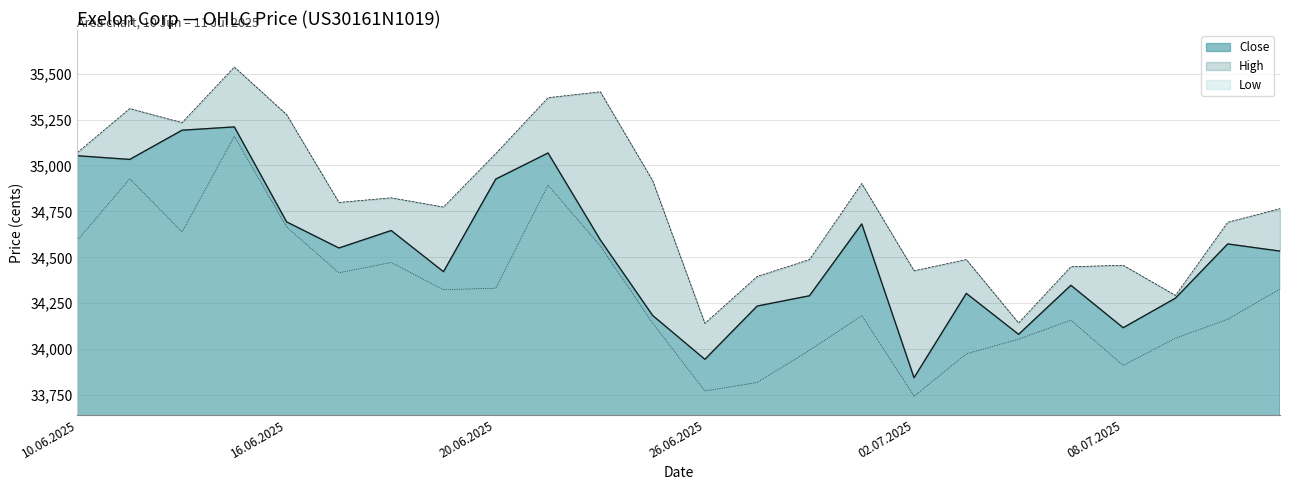

List the series in order of their peak value, lowest first.

Low, Close, High